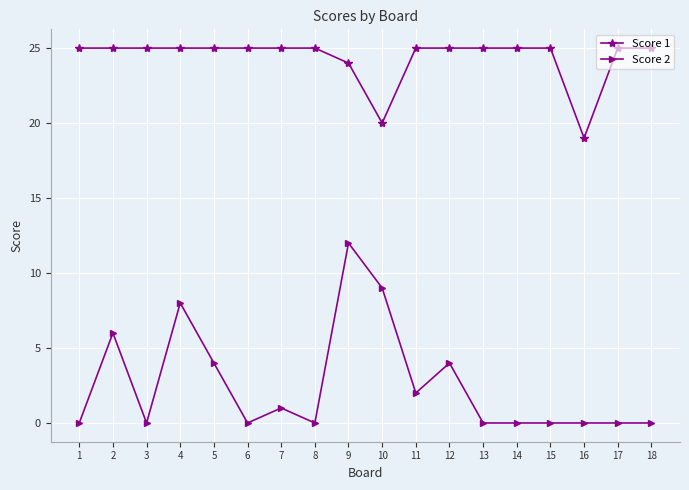

What are all the series names shown in the legend?

Score 1, Score 2